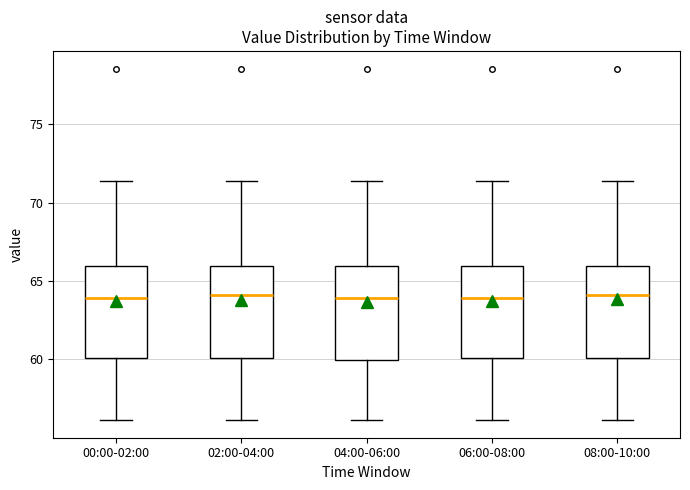

Reading left to right, transcribe this box plot: for each box, give where its median line is, the range the box spans, and where its two whiskers end, as read against the y-axis. The values are not printed on the chart, so give them approximately, as read against the axis.

00:00-02:00: median 64.0, box 60.0 to 66.0, whiskers 56.0 to 71.5
02:00-04:00: median 64.0, box 60.0 to 66.0, whiskers 56.0 to 71.5
04:00-06:00: median 64.0, box 60.0 to 66.0, whiskers 56.0 to 71.5
06:00-08:00: median 64.0, box 60.0 to 66.0, whiskers 56.0 to 71.5
08:00-10:00: median 64.0, box 60.0 to 66.0, whiskers 56.0 to 71.5